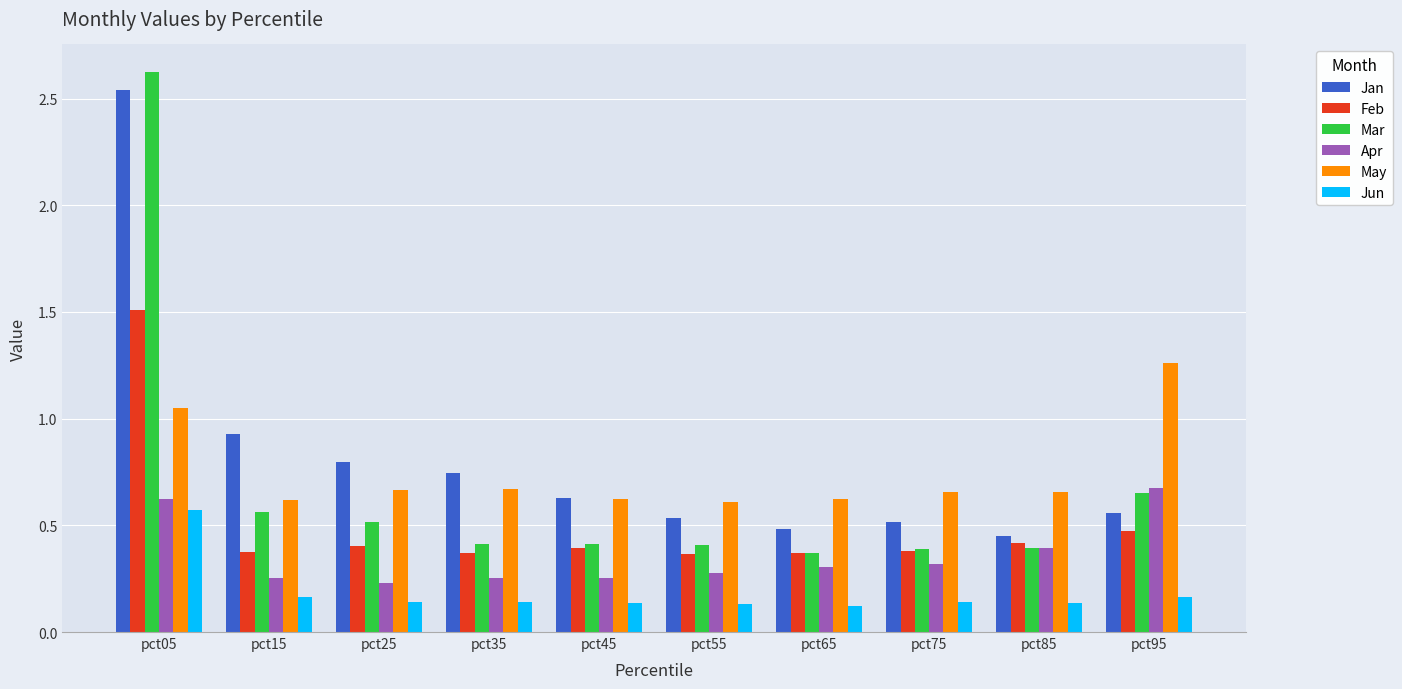

How many distinct data groups are displayed?

6